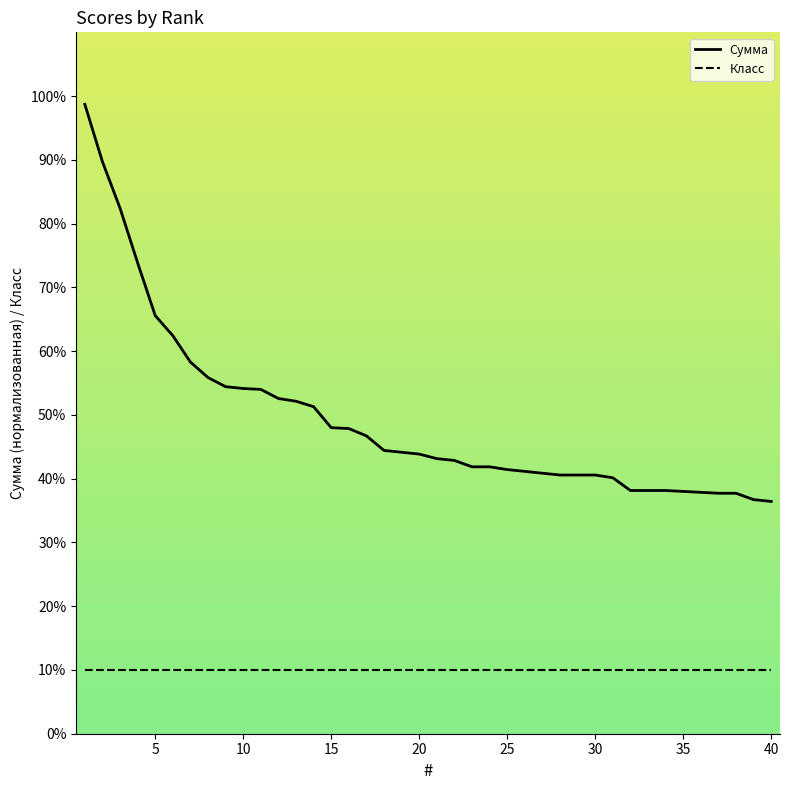

Rank the series at 10 from lowest to highest value.

Класс, Сумма